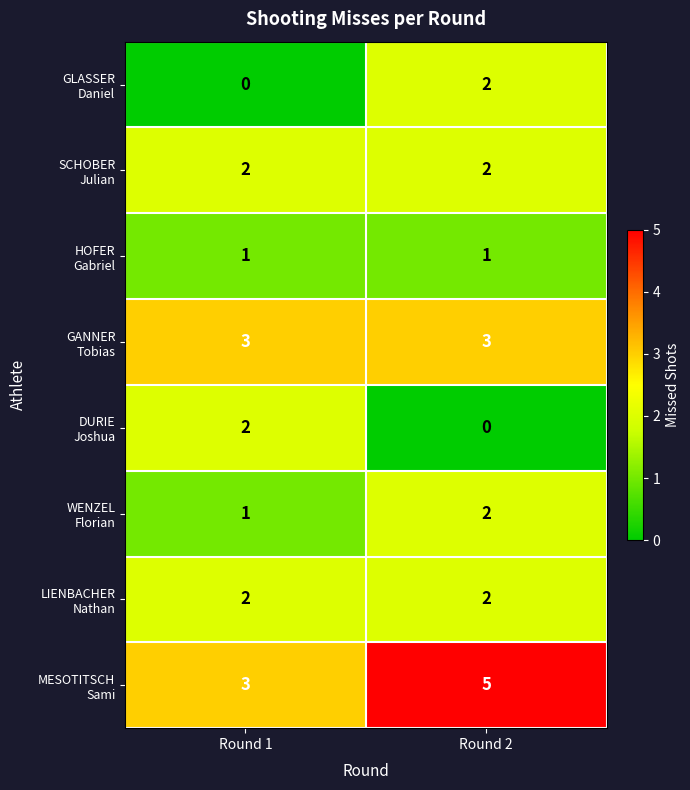

How many distinct data groups are displayed?

8